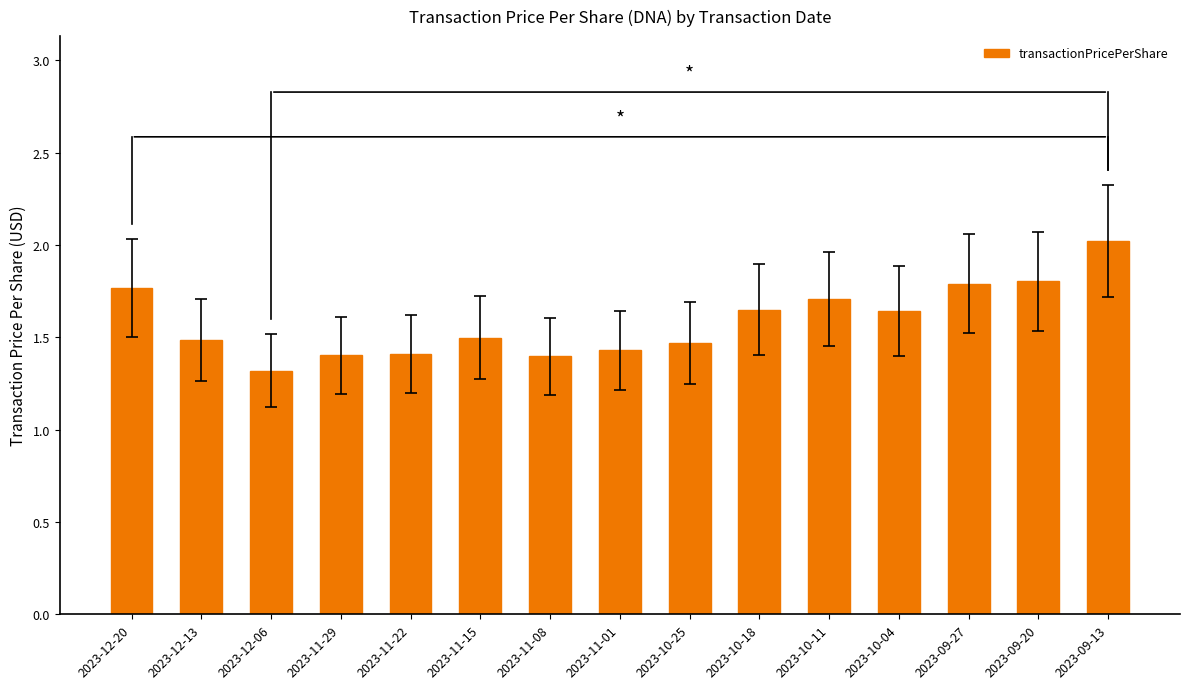

What position from the right is 2023-10-25?

7